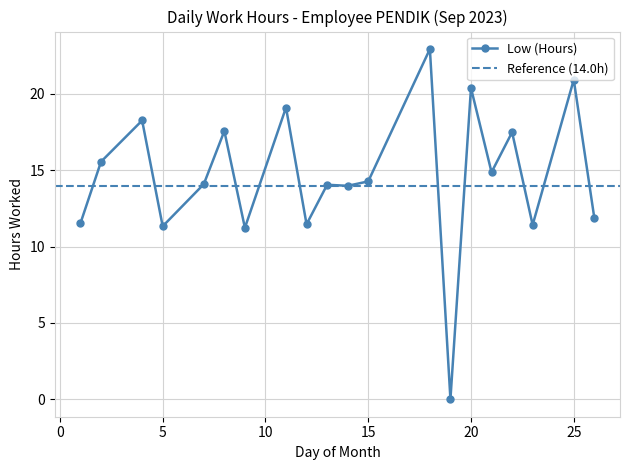

How many lines are shown in the chart?

1